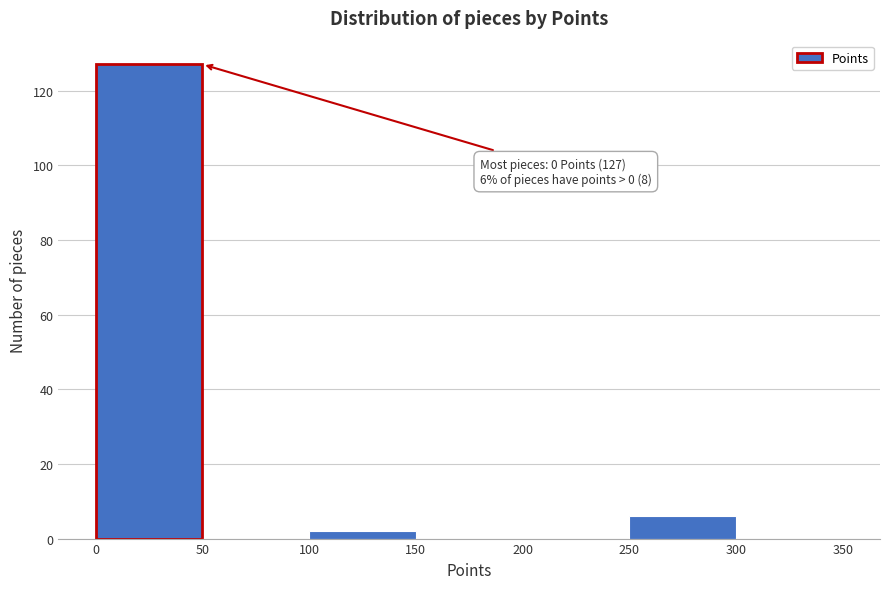

Which range on the x-axis has the tallest bar?

0 to 50